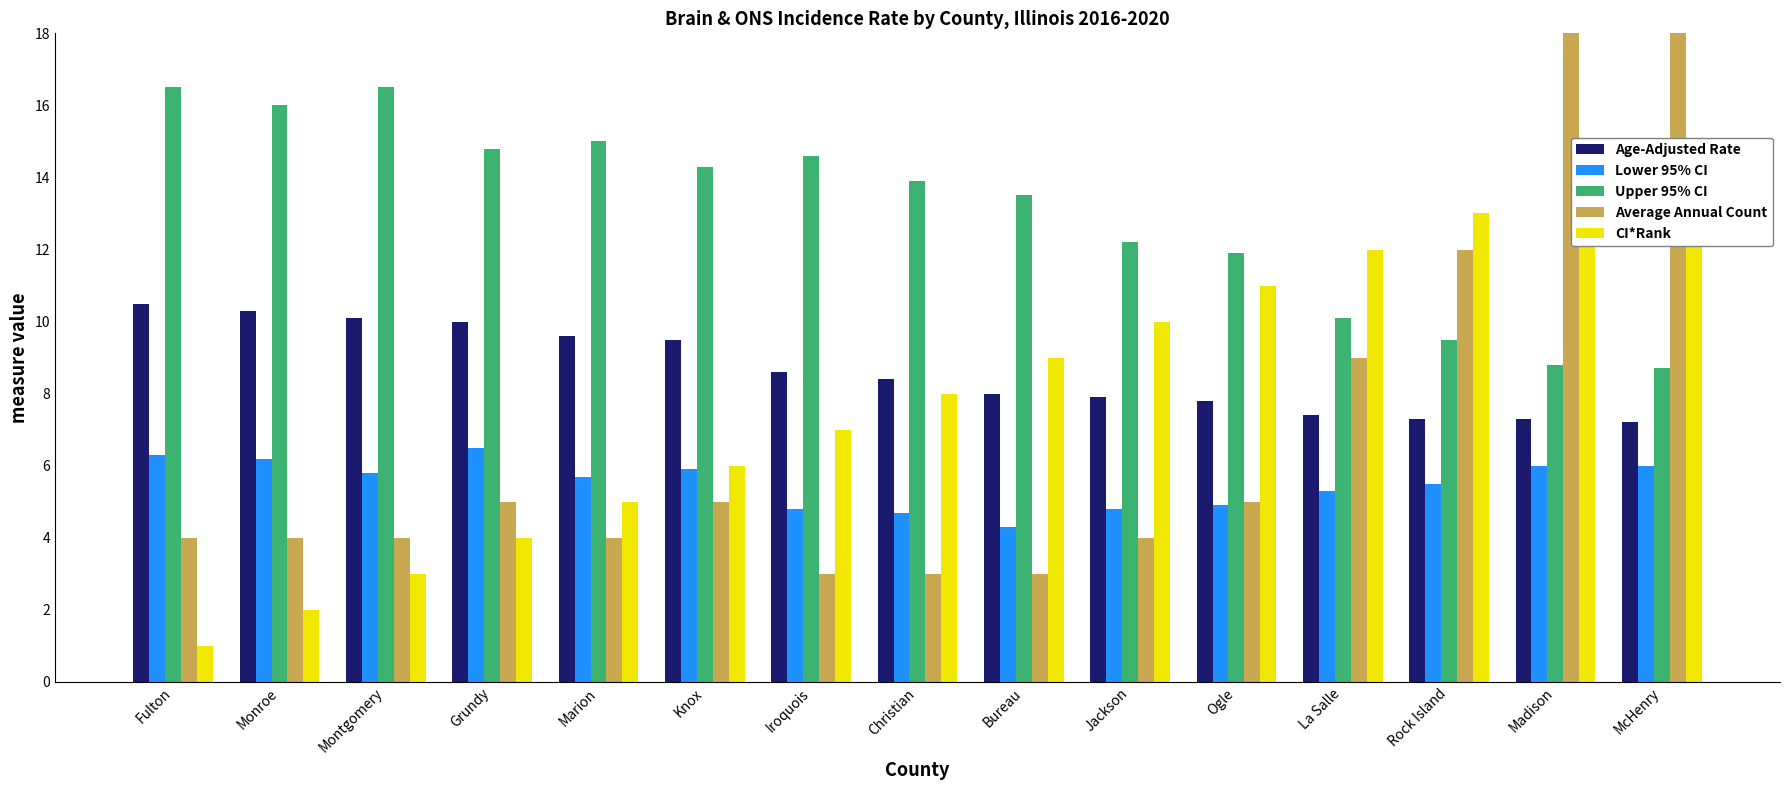

How many data points in Age-Adjusted Rate are above 8?

8